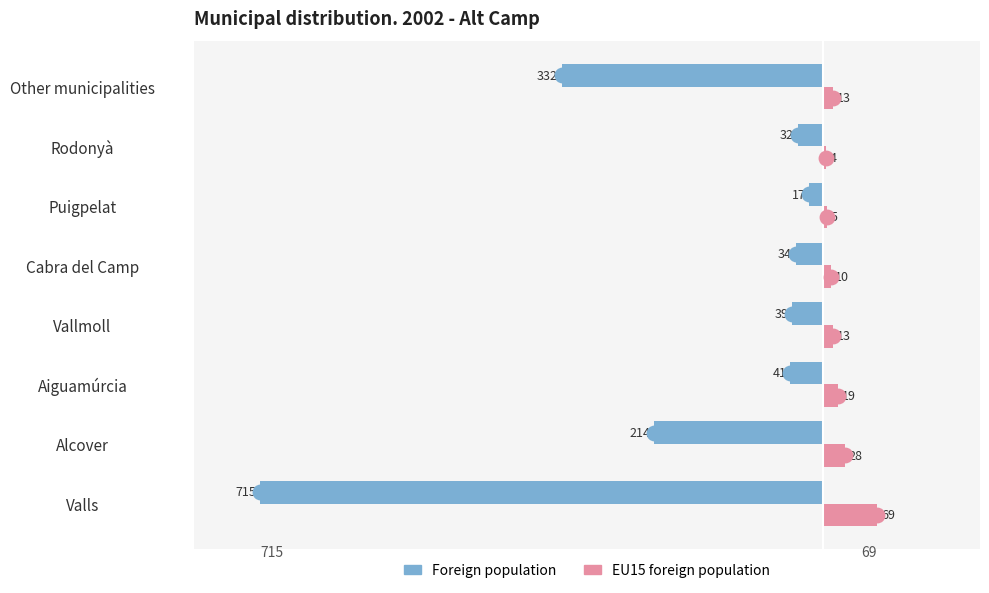

Between Valls and Other municipalities, which series saw the biggest shift?

Foreign population